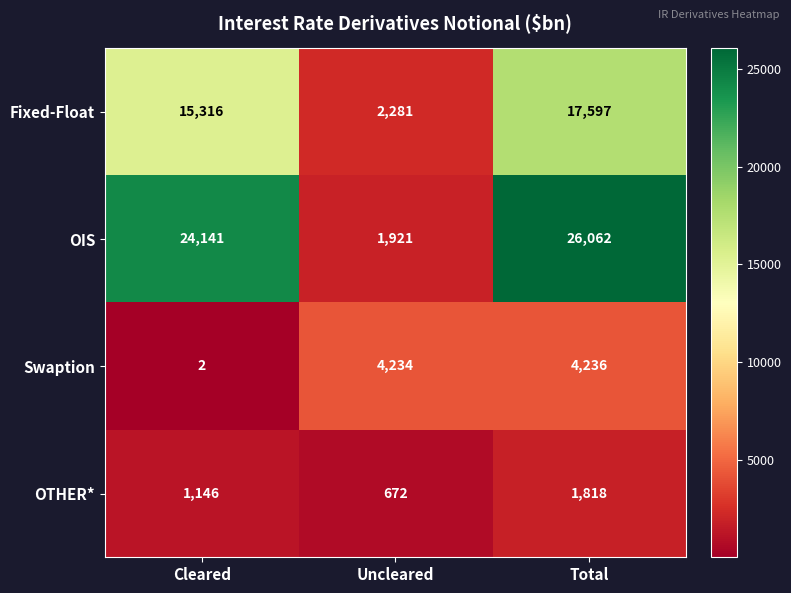

What is the lowest value of the OTHER* series?

672